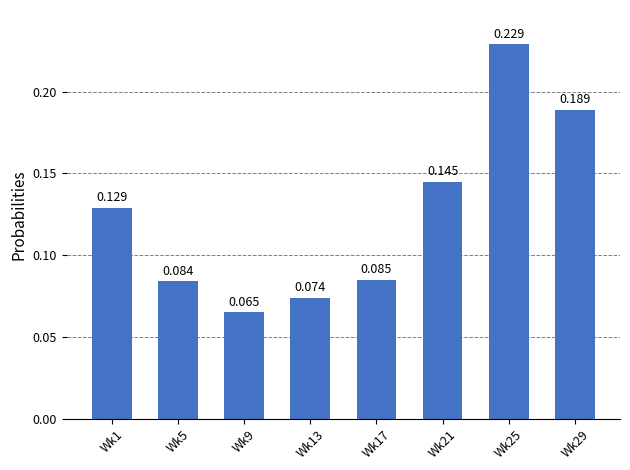

Which label corresponds to the smallest value in the chart?

Wk9